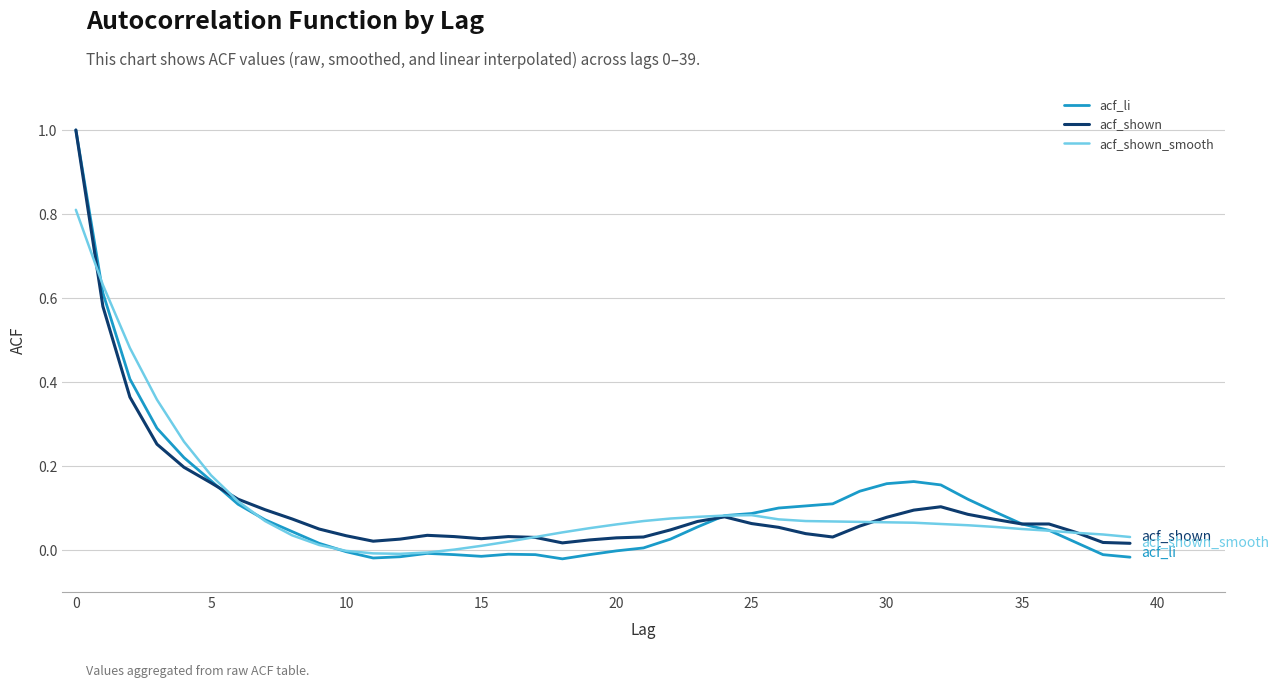

Which series has the largest range (max minus min)?

acf_li